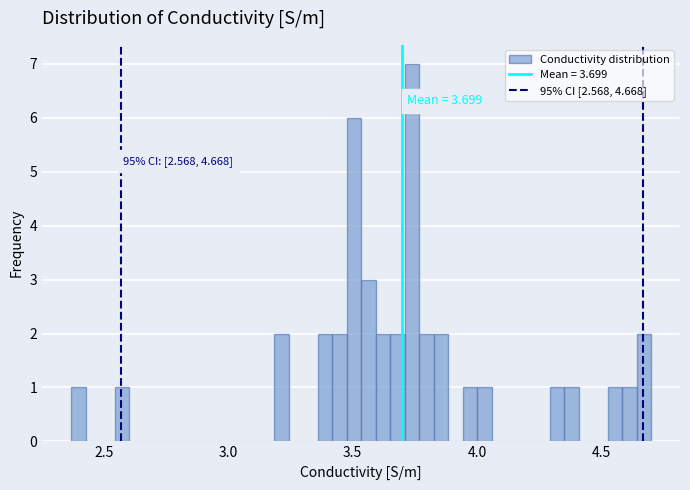

Read against the x-axis, roughly where is the centre of the tallest bar?

3.75